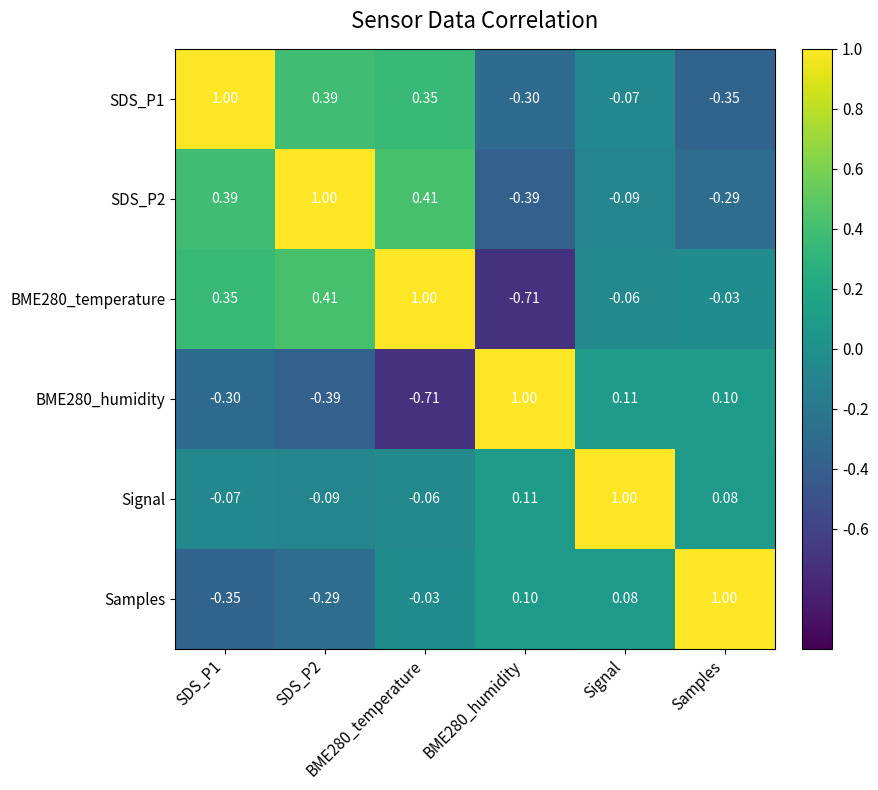

Which has a higher value, BME280_temperature or SDS_P2?

SDS_P2